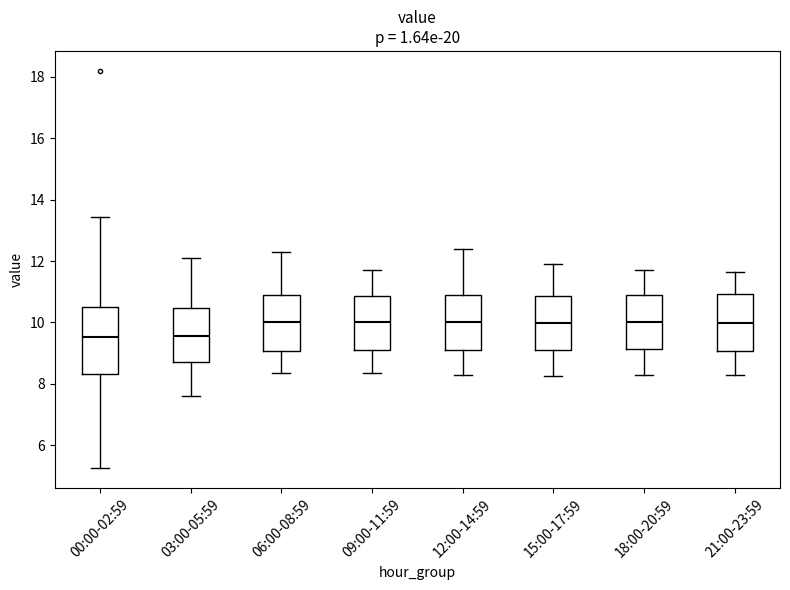

Which box is the tallest, from its lower edge to its upper edge?

00:00-02:59